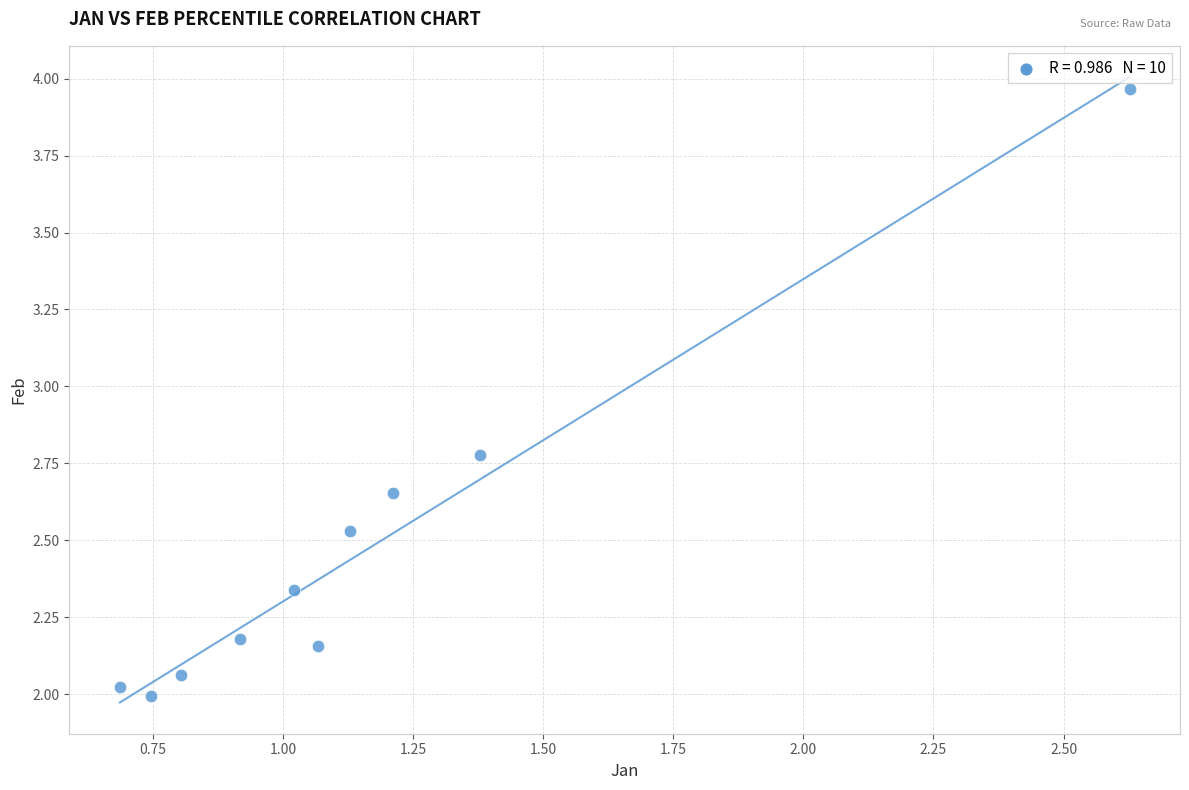

What is the average X value?

1.2